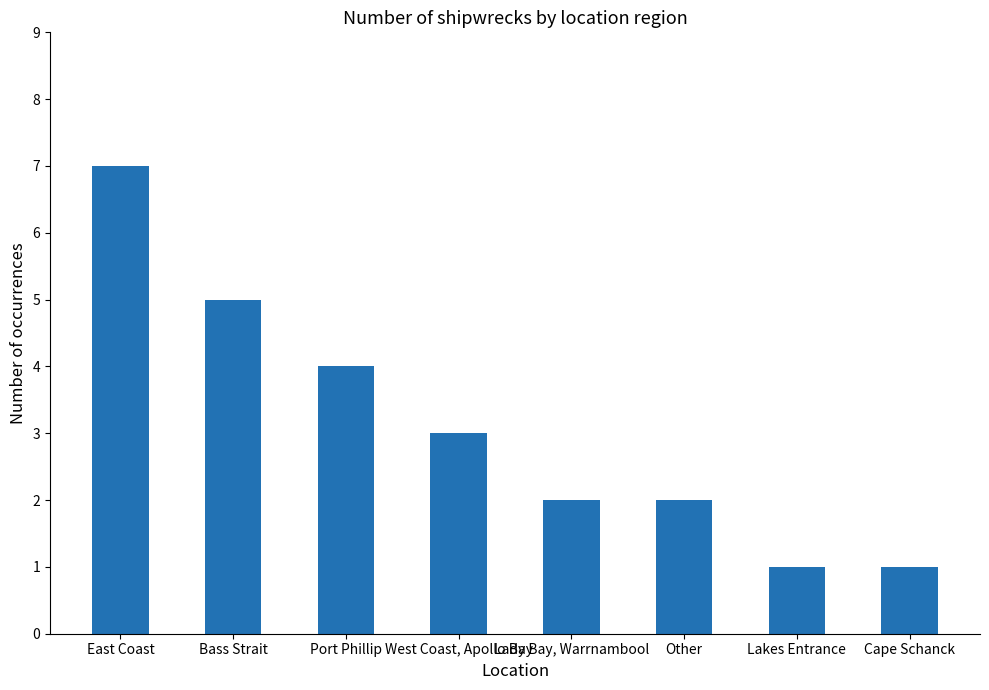

What is the average value?

3